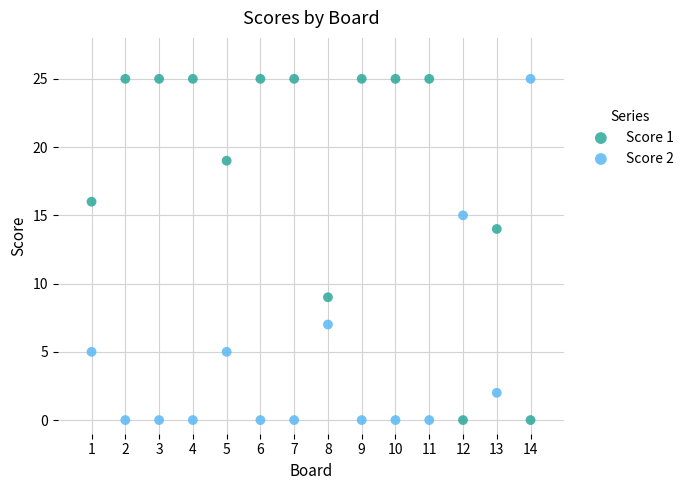

What is the X range (max minus min) for the scatter plot?

13